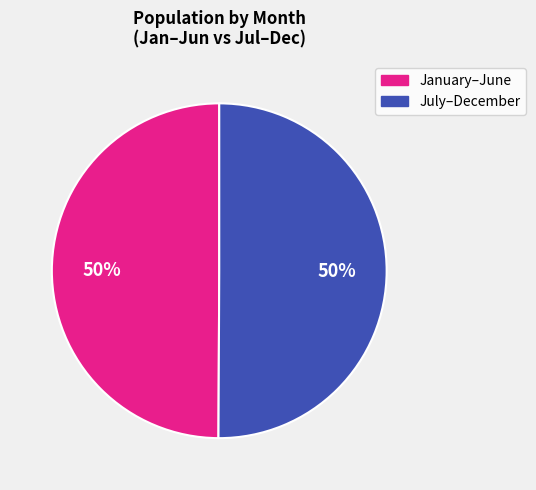

To the nearest percent, what is the average slice percentage?

50%